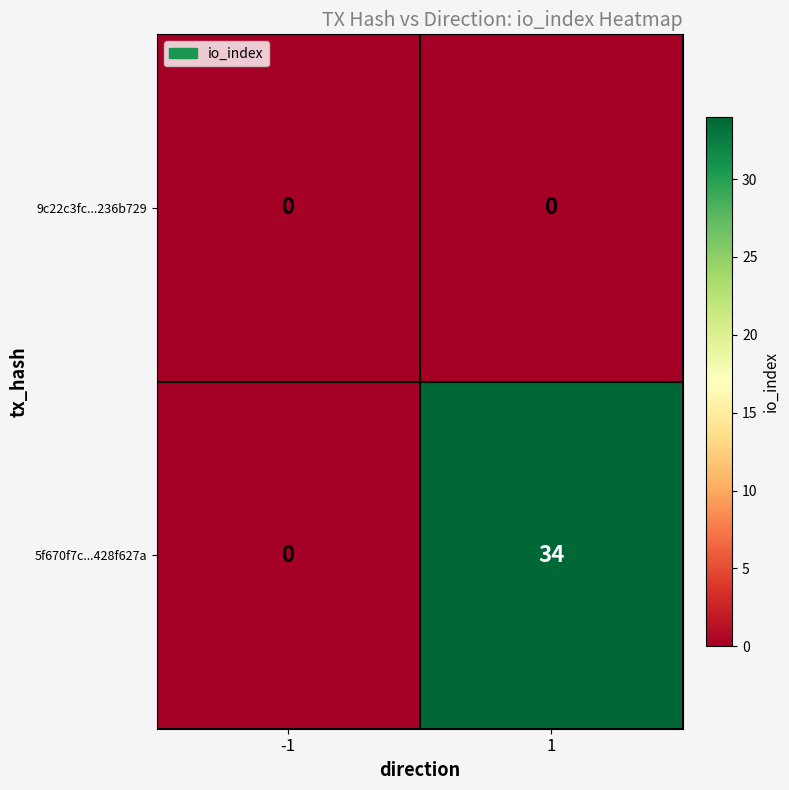

What is the sum of the 5f670f7c...428f627a values at -1 and 1?

34